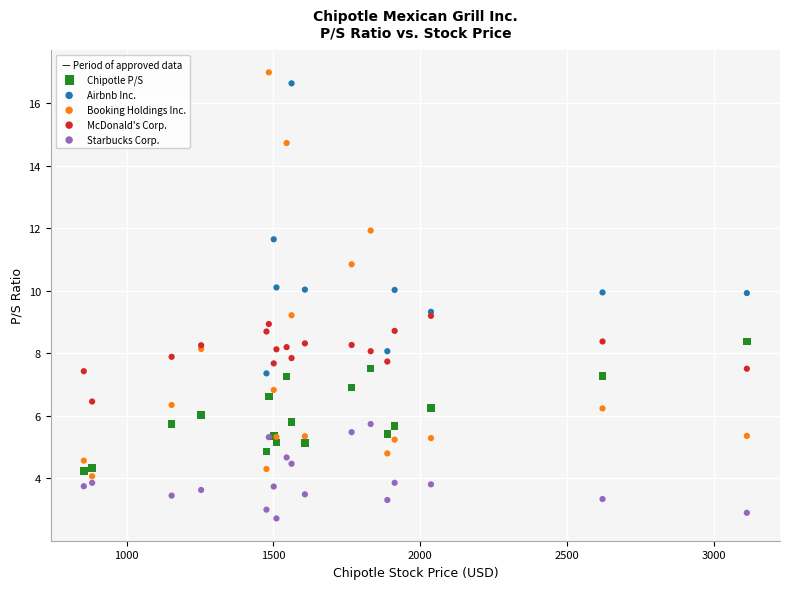

Which series has the largest Y range (max minus min)?

Booking Holdings Inc.